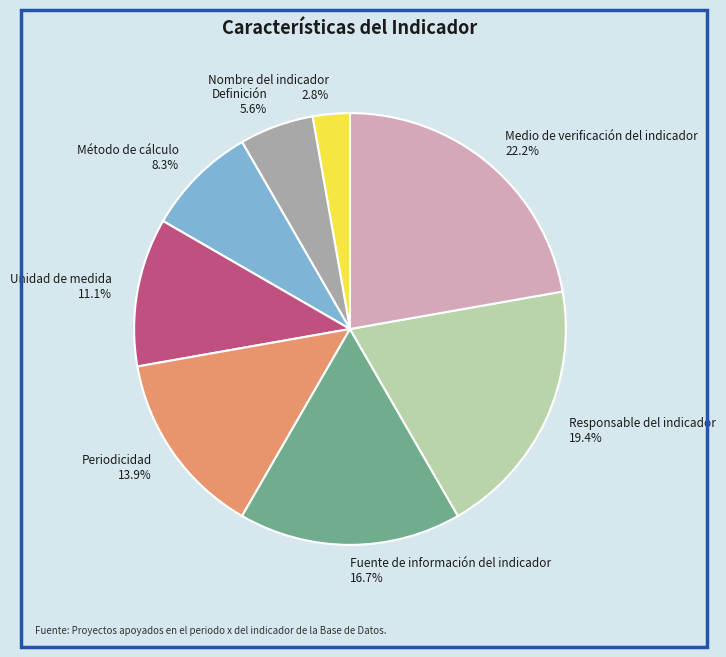

To the nearest percent, what is the difference between the largest and smallest slice percentages?

19%